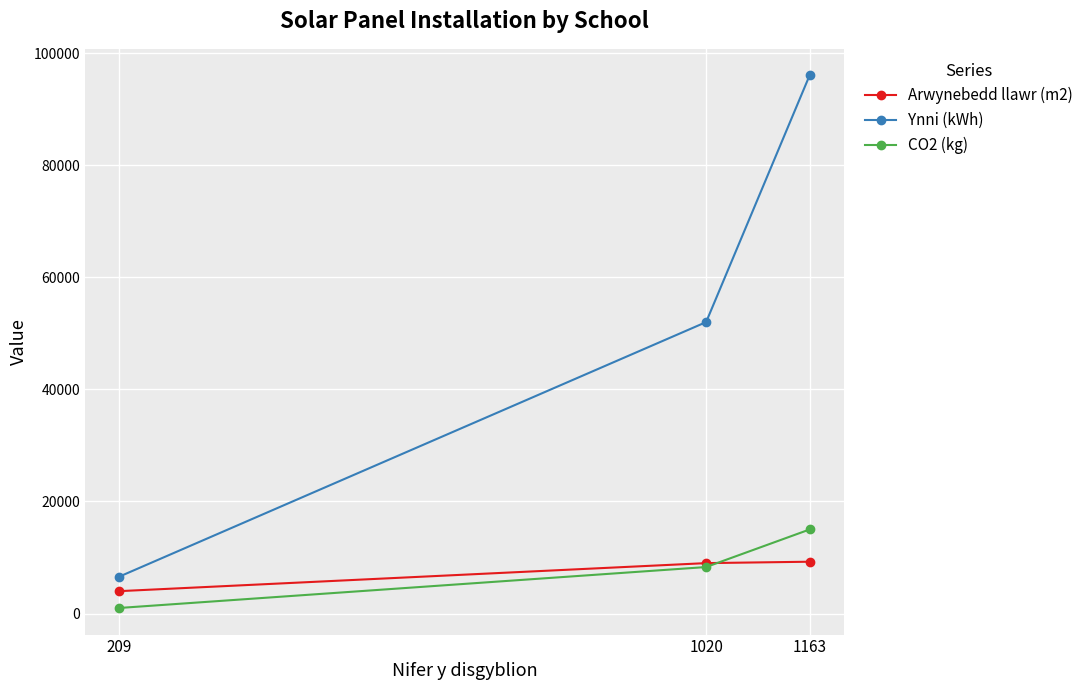

Reading left to right, what are all the values shown in this chart?

Arwynebedd llawr (m2): 1163=9250	1020=9000	209=4000
Ynni (kWh): 1163=96000	1020=52000	209=6600
CO2 (kg): 1163=15000	1020=8300	209=1000